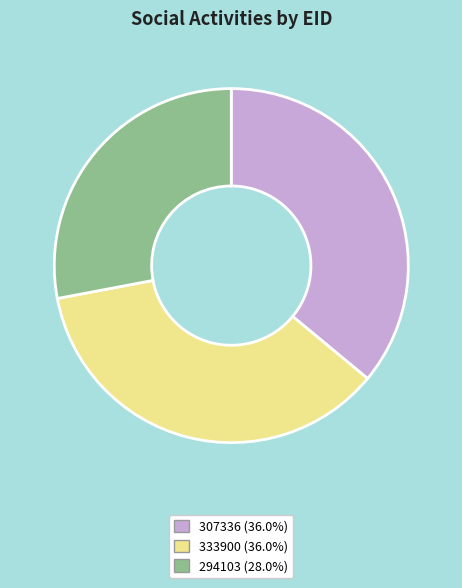

Approximately how many times larger is the value at 333900 compared to 307336?

1.0